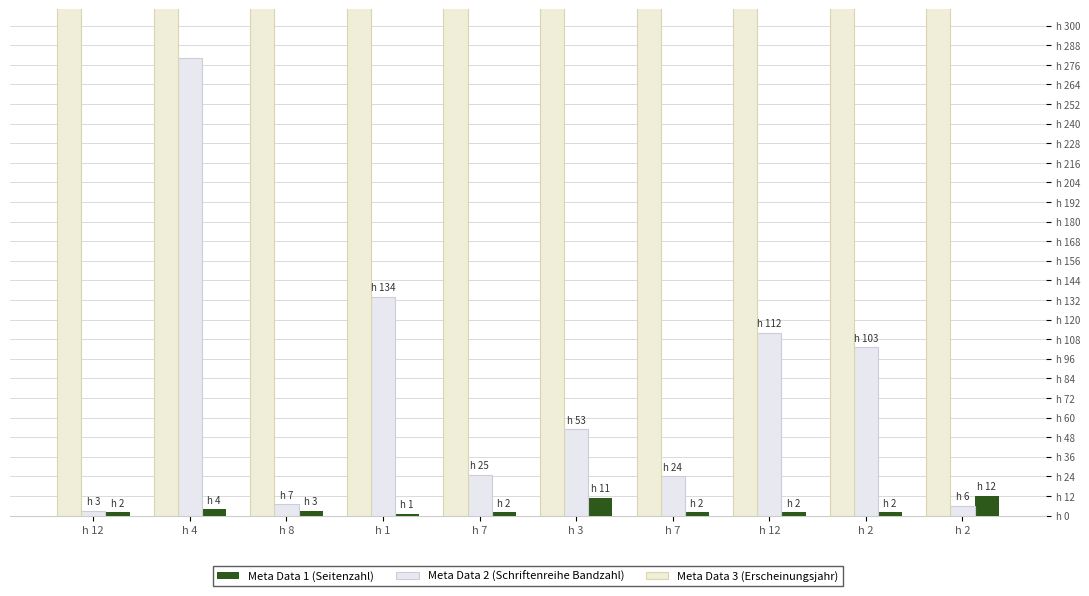

Reading left to right, list all the values displayed in this chart.

Meta Data 1 (Seitenzahl): h 2=12	h 2=2	h 12=2	h 7=2	h 3=11	h 7=2	h 1=1	h 8=3	h 4=4	h 12=2
Meta Data 2 (Schriftenreihe Bandzahl): h 2=6	h 2=103	h 12=112	h 7=24	h 3=53	h 7=25	h 1=134	h 8=7	h 4=280	h 12=3
Meta Data 3 (Erscheinungsjahr): h 2=2014	h 2=2014	h 12=2014	h 7=2014	h 3=2014	h 7=2014	h 1=2014	h 8=2014	h 4=2014	h 12=2014